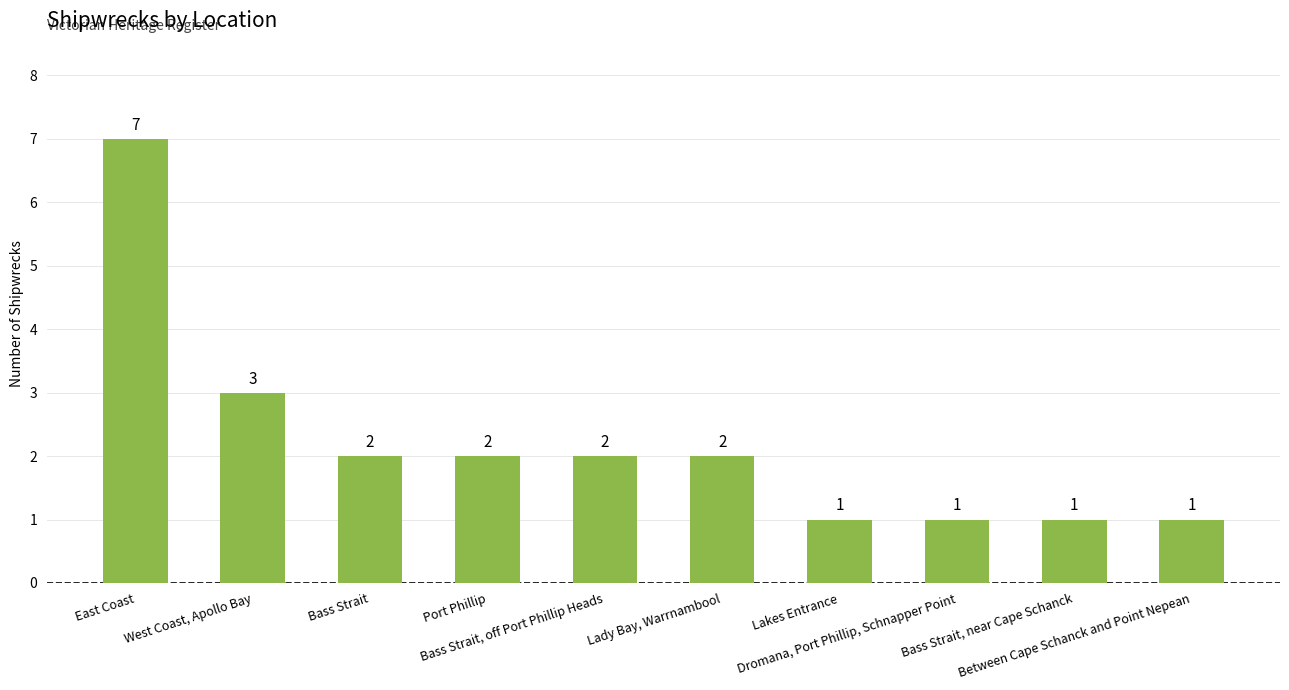

What position from the right is Bass Strait, off Port Phillip Heads?

6